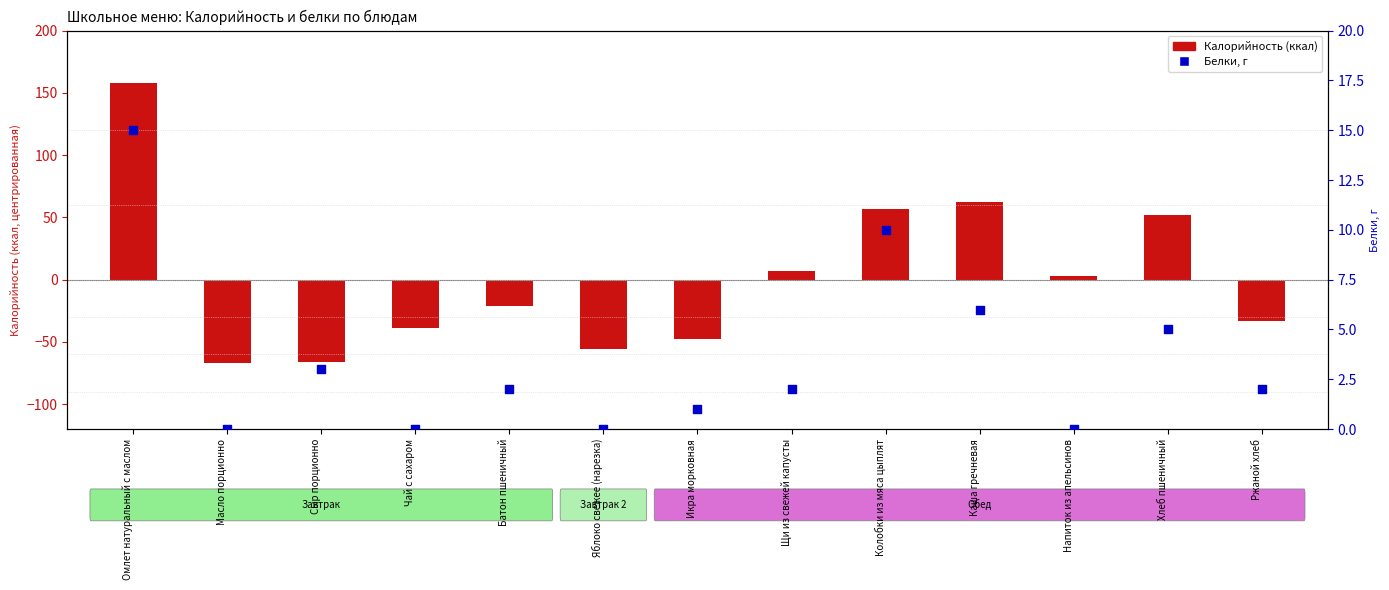

Which series has the largest Y range (max minus min)?

Калорийность (центр.)